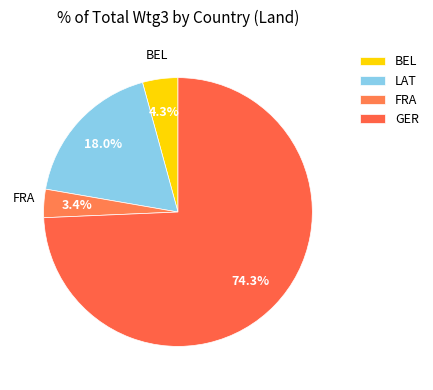

Count the number of slices in the pie.

4